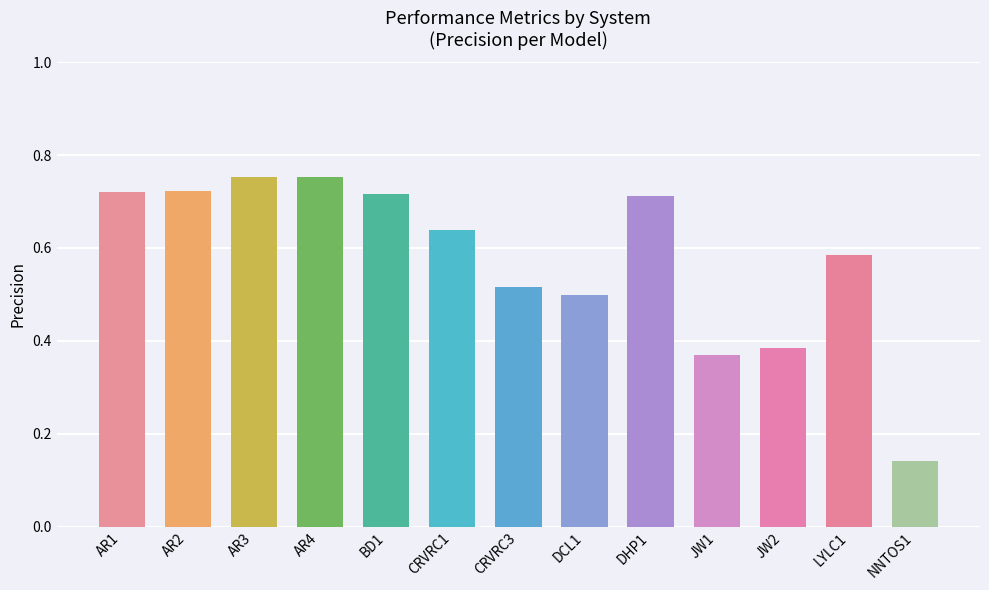

Between DCL1 and NNTOS1, which is larger?

DCL1